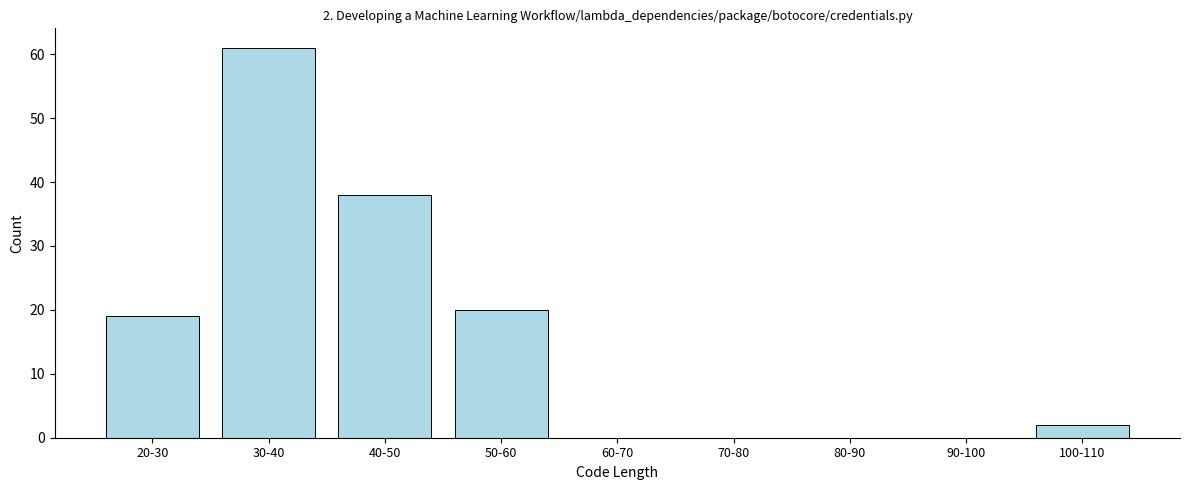

Reading left to right, list all the values displayed in this chart.

20-30=19	30-40=61	40-50=38	50-60=20	60-70=0	70-80=0	80-90=0	90-100=0	100-110=2